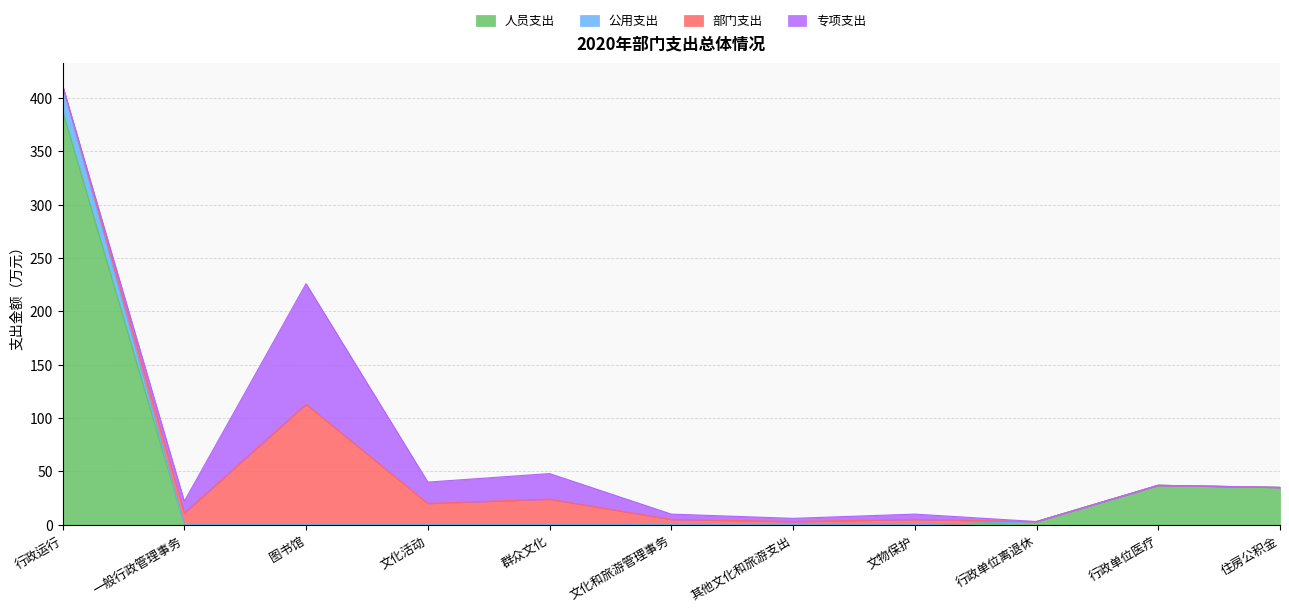

Where is the first local maximum for 人员支出?

行政单位医疗